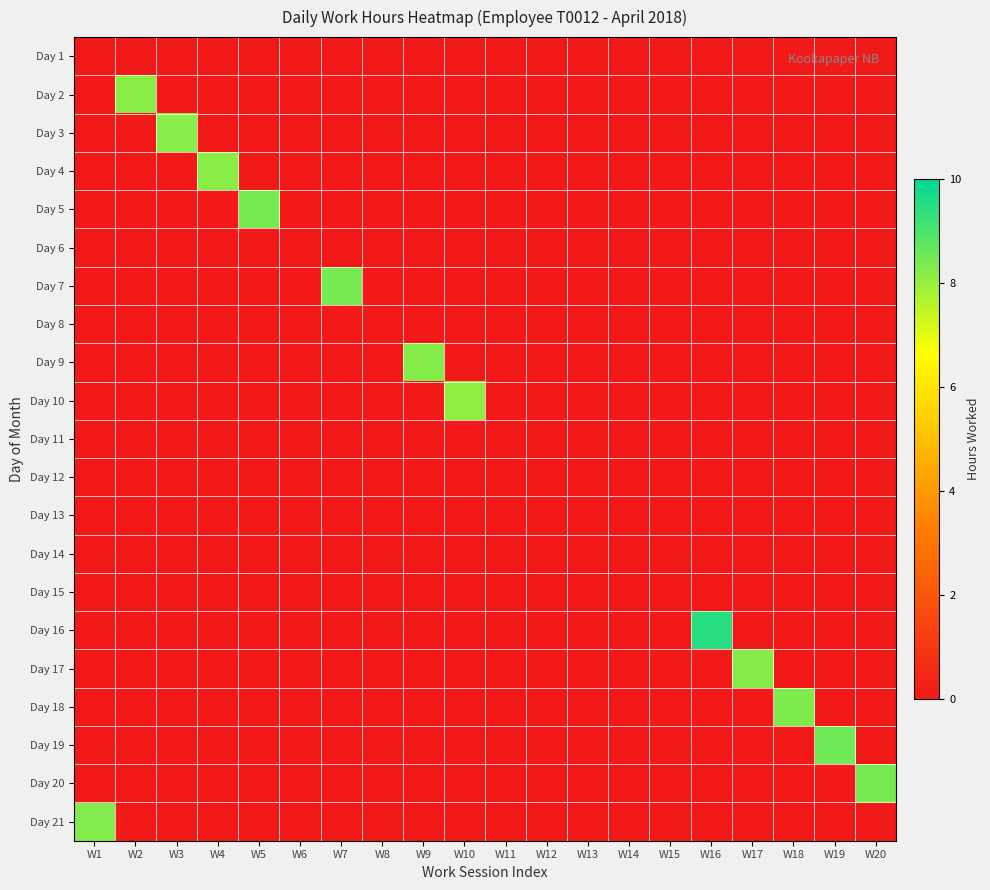

Which label corresponds to the largest value in the chart?

W16